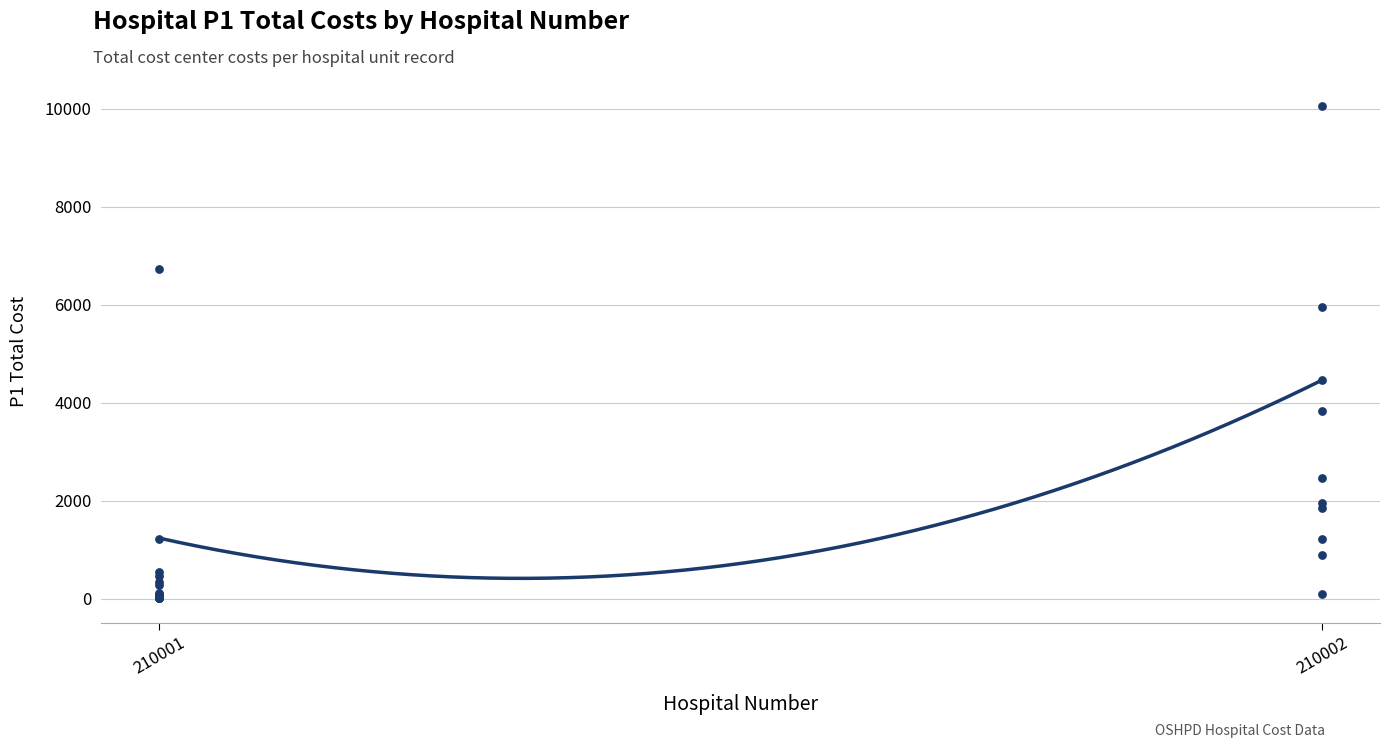

What Y value in the scatter plot is closest to 5034?

4465.5